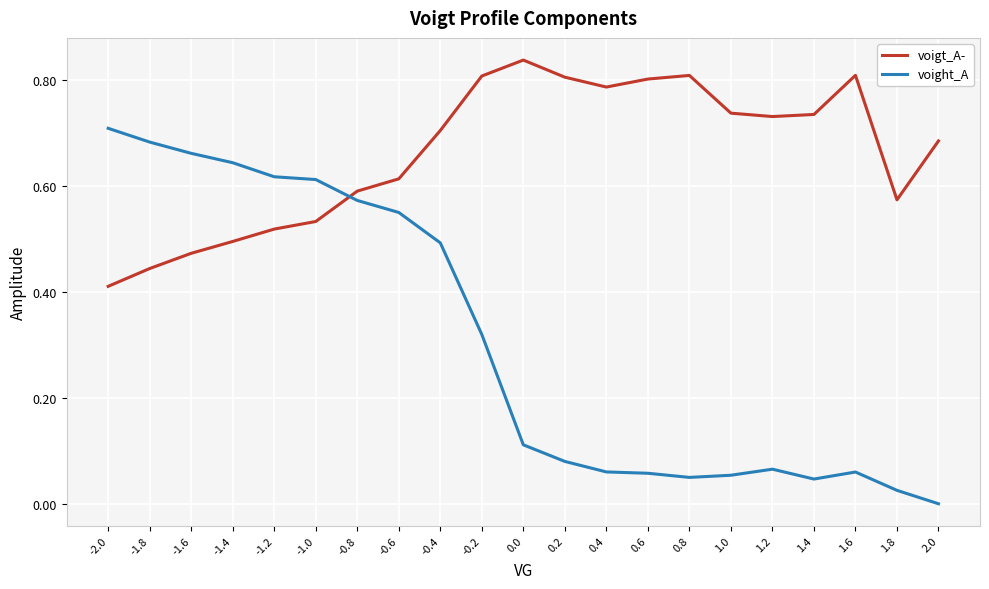

At which label is voight_A closest to 0?

2.0